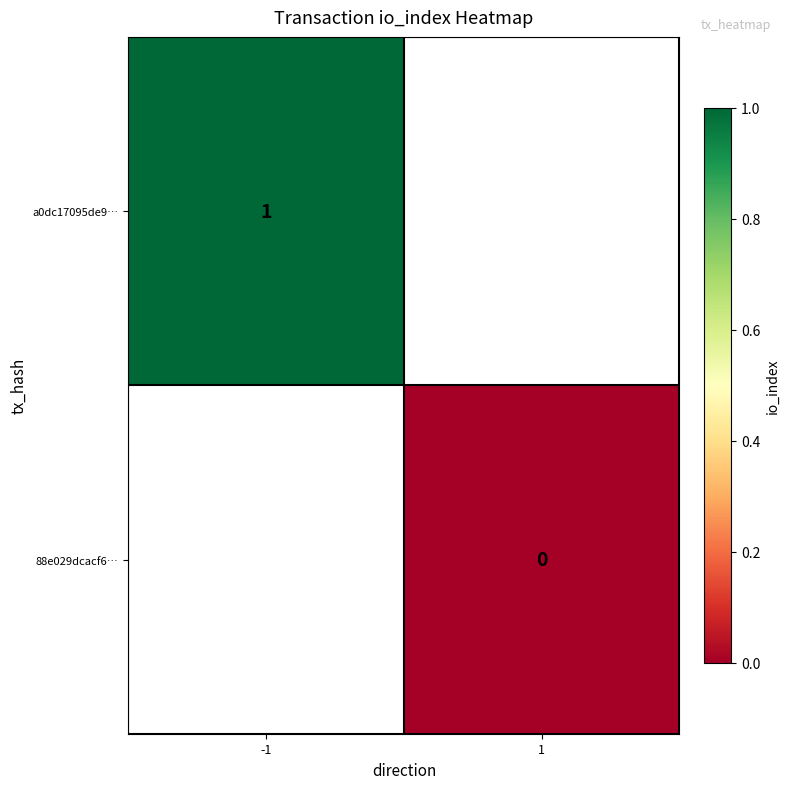

True or false: a0dc17095de9… has a value of 1 at -1.

True